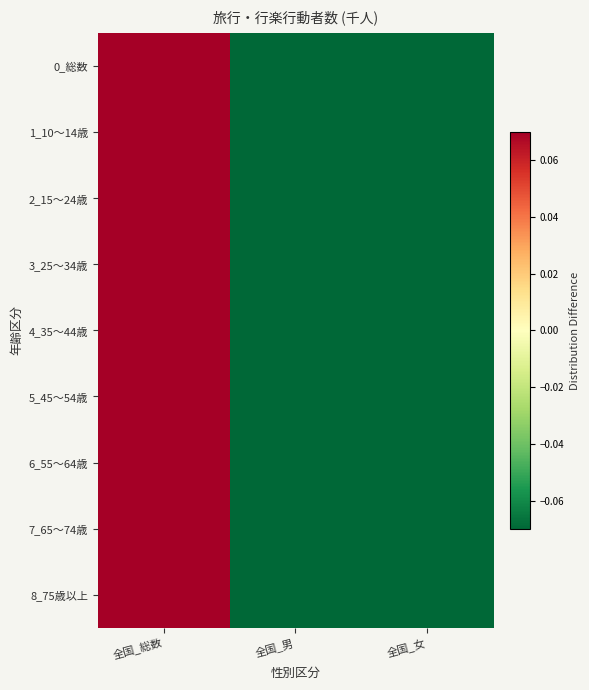

At how many categories does at least one series exceed 0?

1